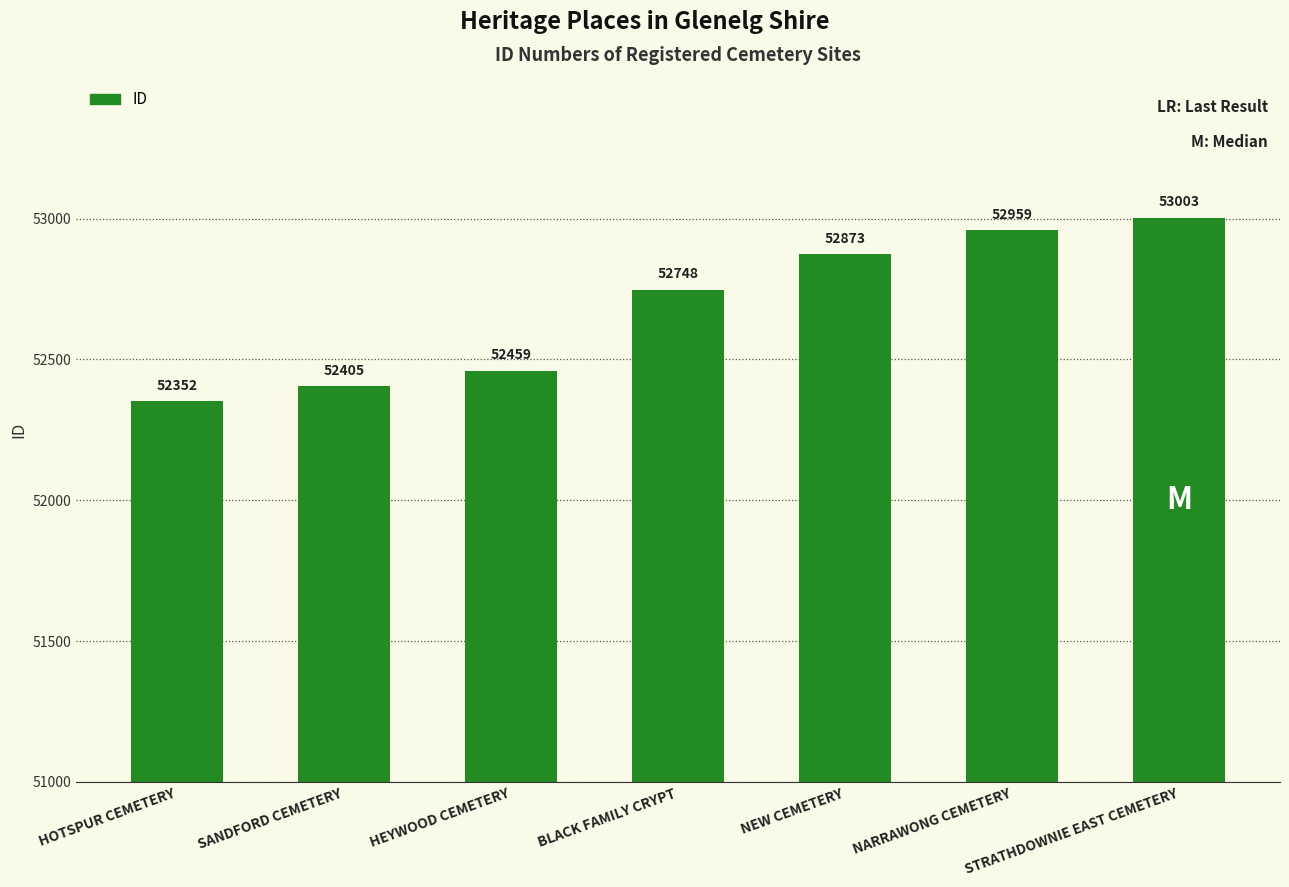

How many data points does each series have?

7